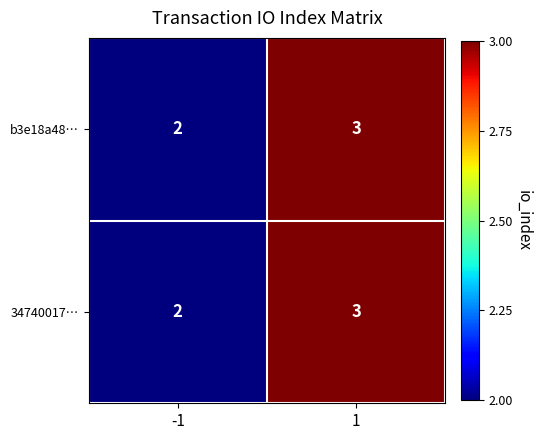

List the labels in order of 34740017… value, largest first.

1, -1